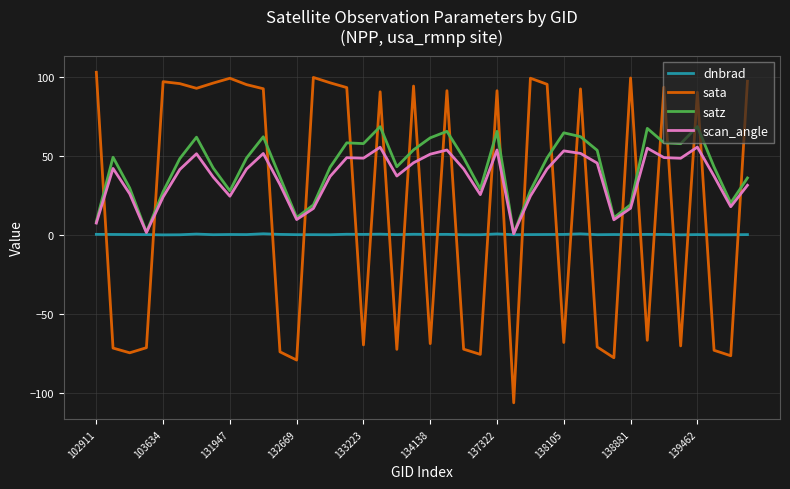

Which series ends up on top after the final intersection of satz and sata?

sata